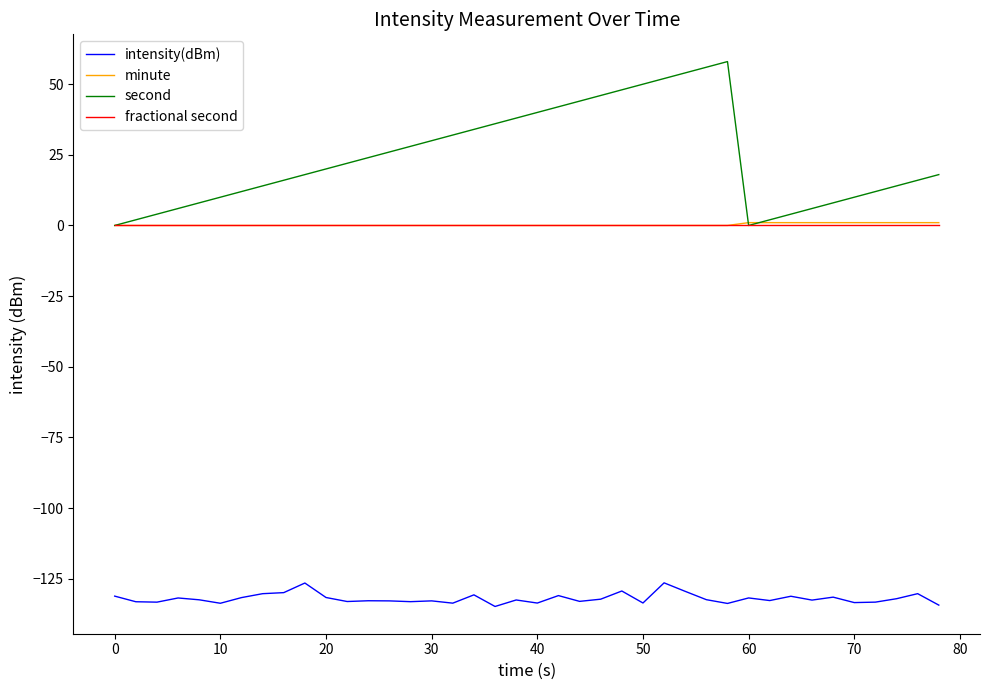

What is the minimum value for intensity(dBm)?

-134.8